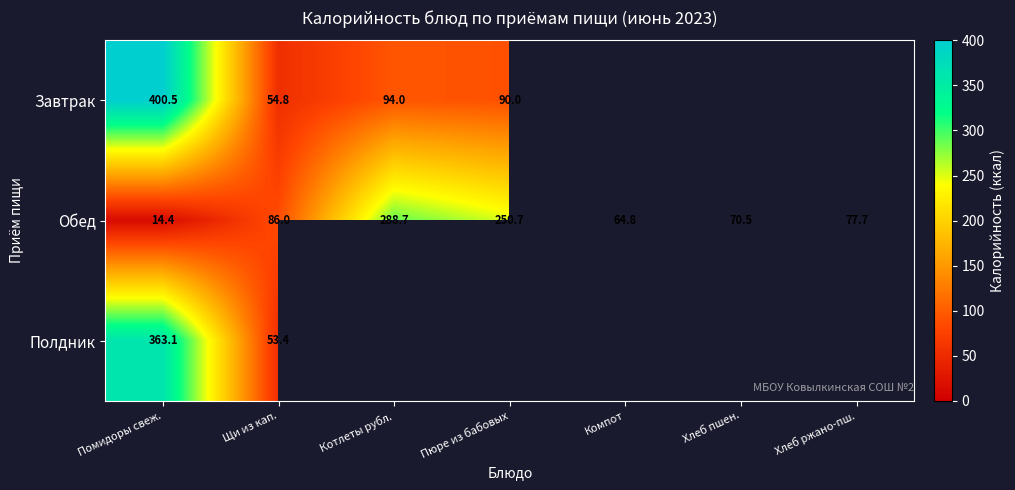

At which label does Обед first exceed 77?

Щи из кап.